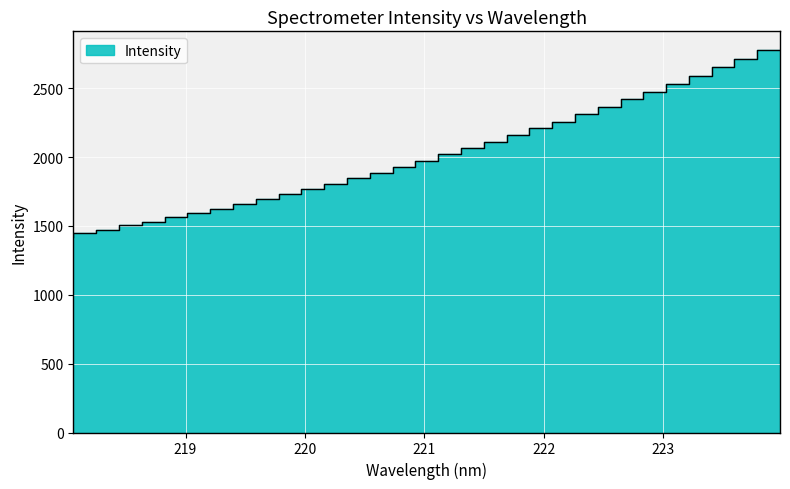

What is the average value?

2003.3